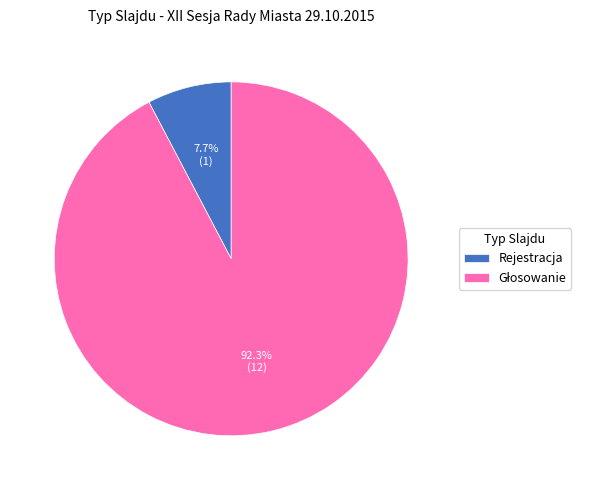

What percentage is the Rejestracja slice, to the nearest percent?

8%